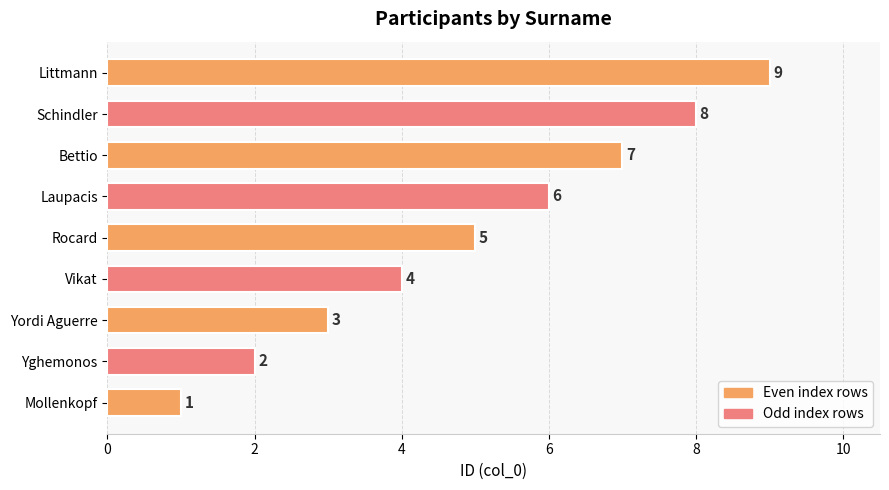

List the labels in order of value, largest first.

Littmann, Schindler, Bettio, Laupacis, Rocard, Vikat, Yordi Aguerre, Yghemonos, Mollenkopf